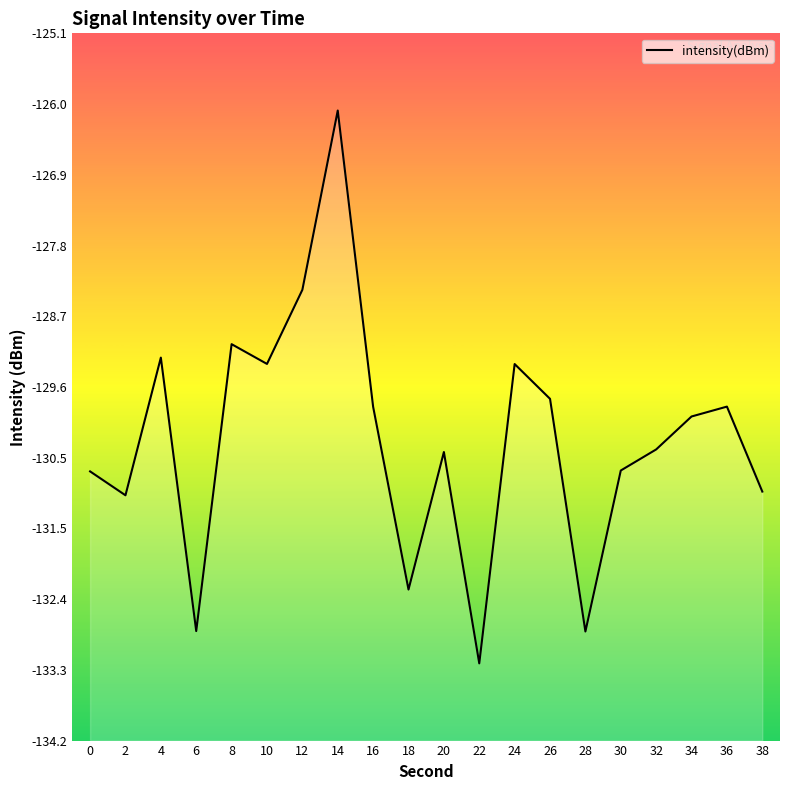

What is the change in value from 32 to 34?

+0.4